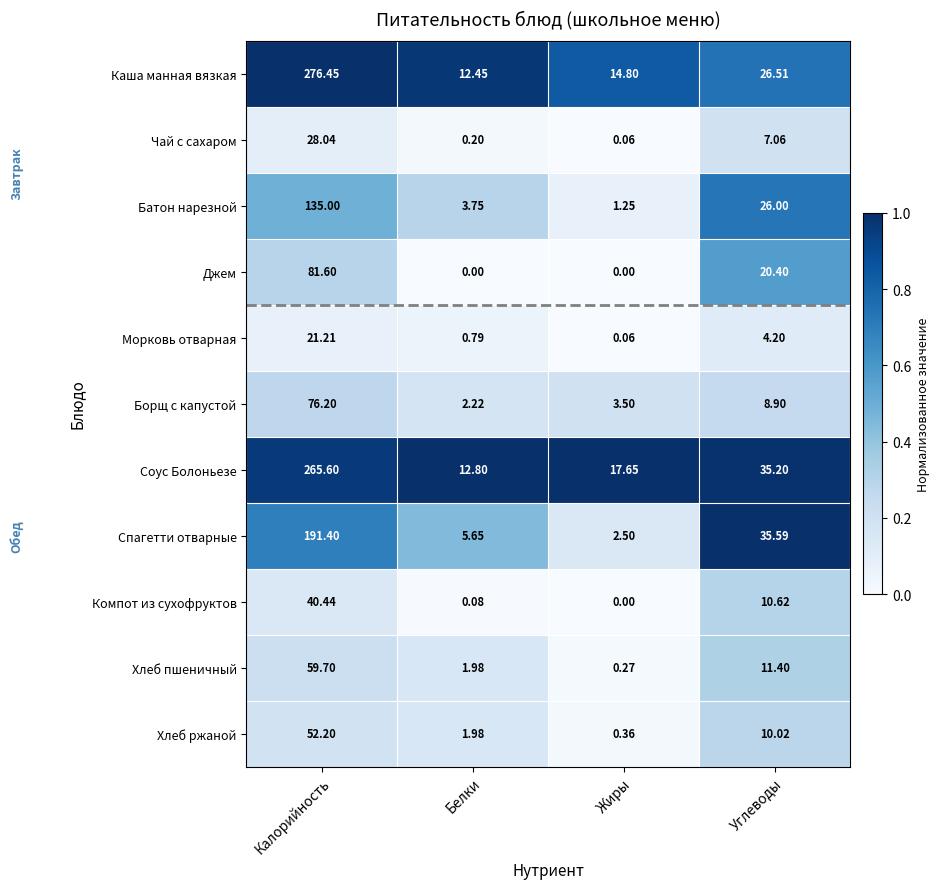

Count the number of categories in the chart.

4